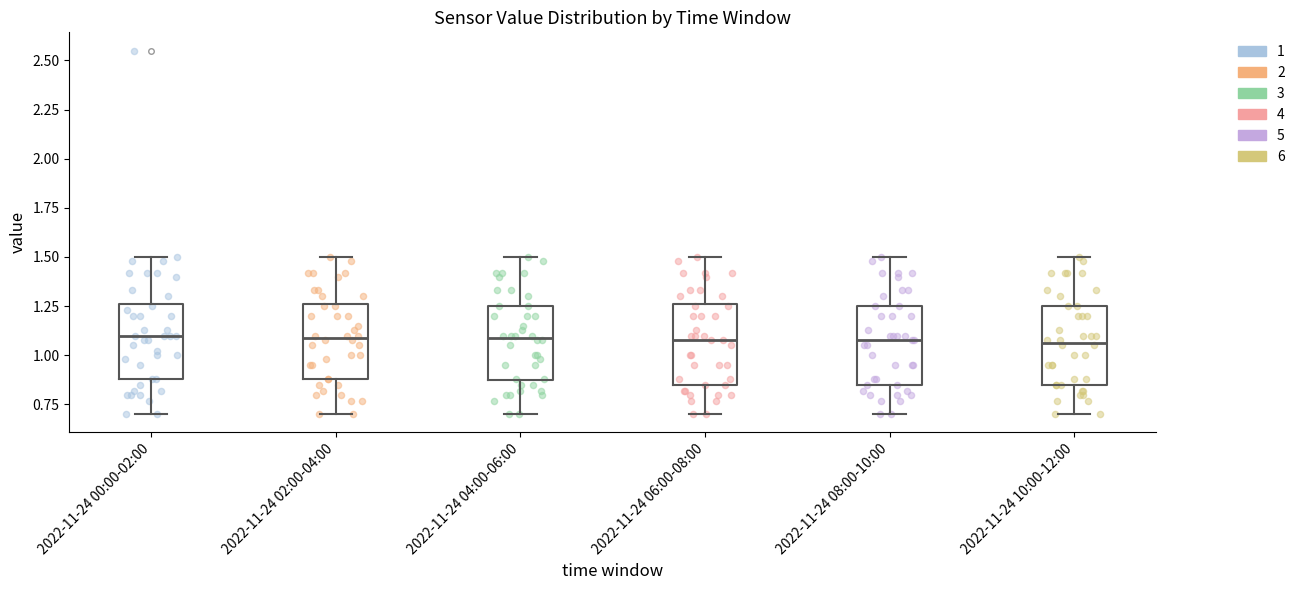

Reading left to right, transcribe this box plot: for each box, give where its median line is, the range the box spans, and where its two whiskers end, as read against the y-axis. The values are not printed on the chart, so give them approximately, as read against the axis.

2022-11-24 00:00-02:00: median 1.10, box 0.90 to 1.25, whiskers 0.70 to 1.50
2022-11-24 02:00-04:00: median 1.10, box 0.90 to 1.25, whiskers 0.70 to 1.50
2022-11-24 04:00-06:00: median 1.10, box 0.85 to 1.25, whiskers 0.70 to 1.50
2022-11-24 06:00-08:00: median 1.10, box 0.85 to 1.25, whiskers 0.70 to 1.50
2022-11-24 08:00-10:00: median 1.10, box 0.85 to 1.25, whiskers 0.70 to 1.50
2022-11-24 10:00-12:00: median 1.05, box 0.85 to 1.25, whiskers 0.70 to 1.50